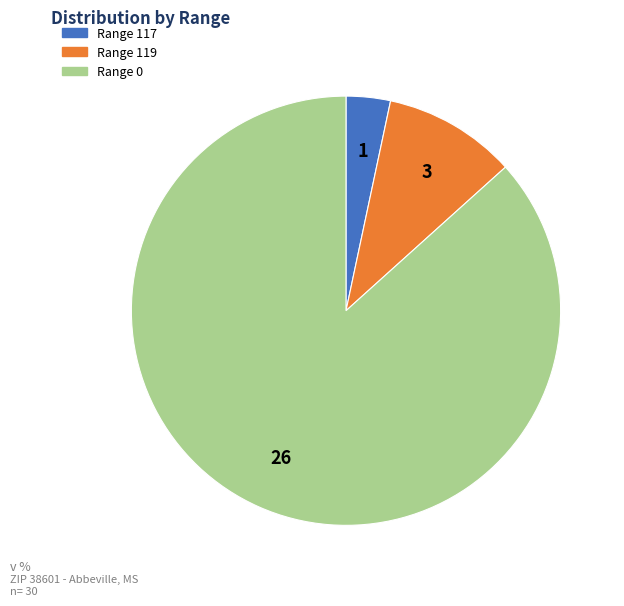

Is there any slice that represents more than half of the pie?

Yes